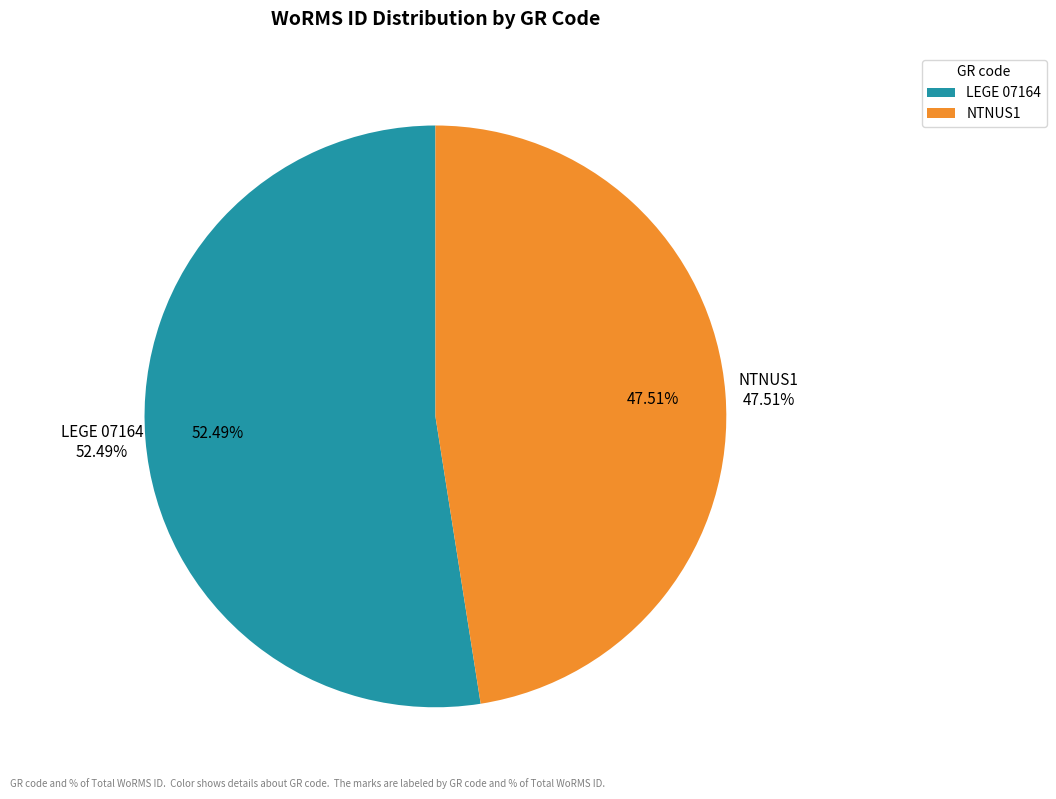

What percentage is NOT represented by LEGE 07164?

47.5%